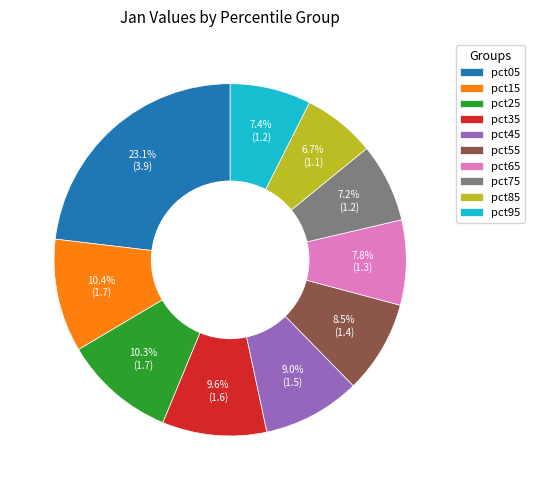

What is the smallest slice in the pie chart?

pct85